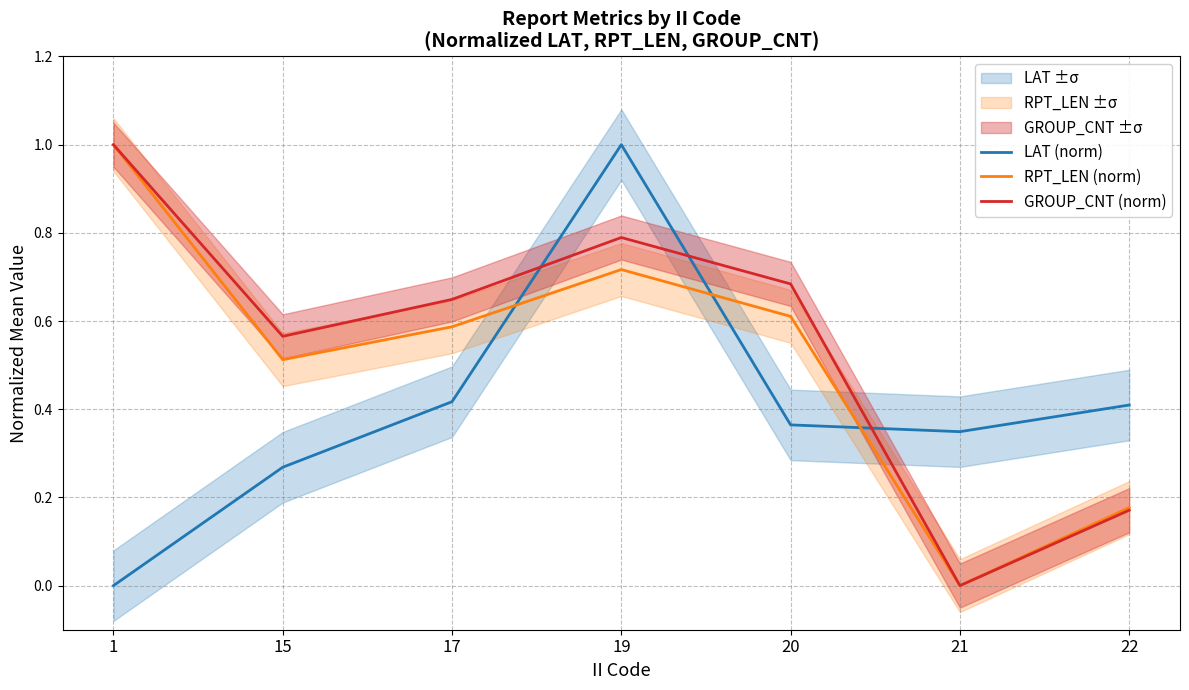

What are all the series names shown in the legend?

LAT (norm), RPT_LEN (norm), GROUP_CNT (norm)